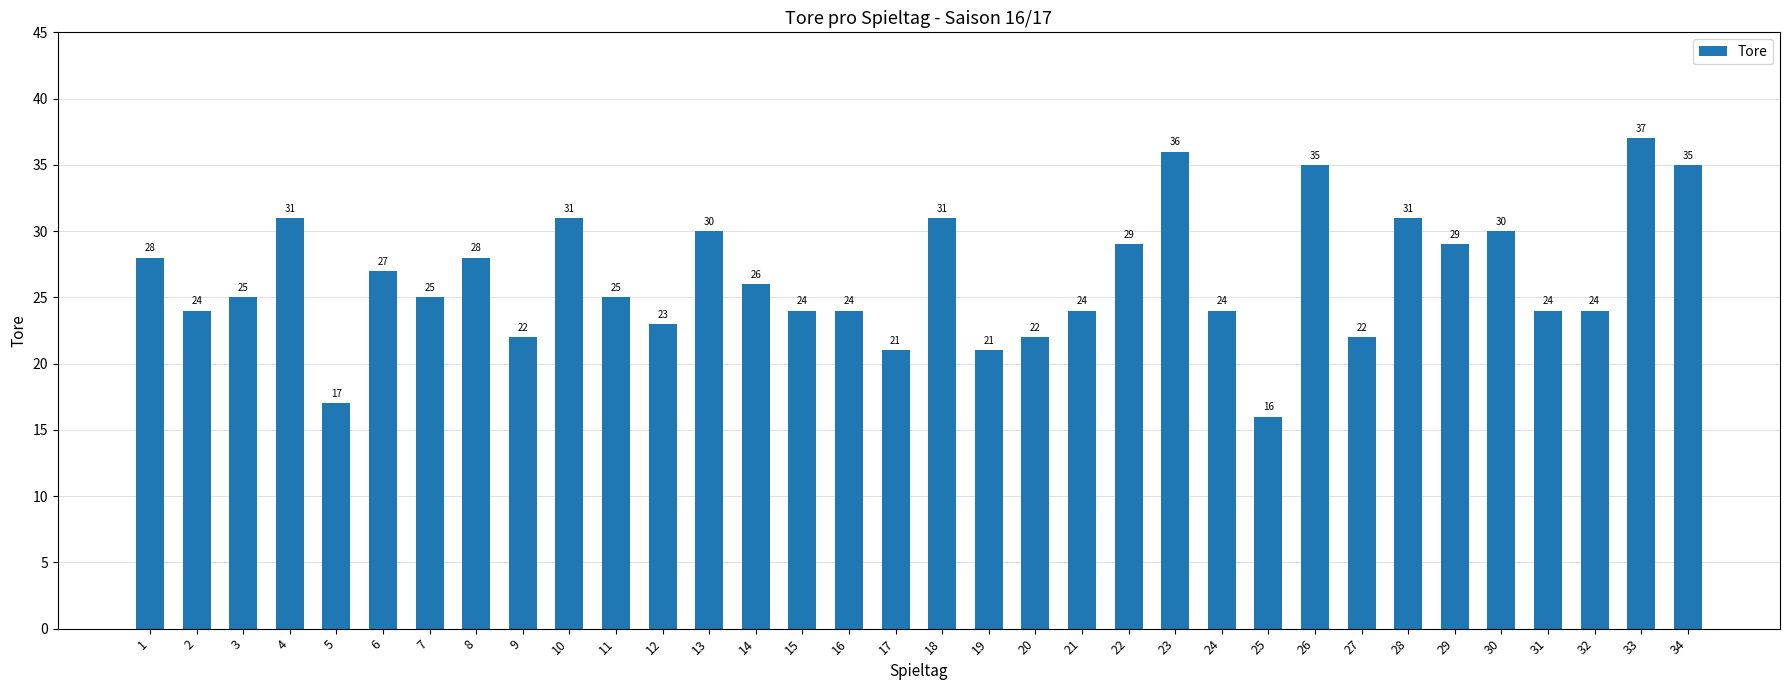

Reading left to right, extract all data points from this chart.

1=28	2=24	3=25	4=31	5=17	6=27	7=25	8=28	9=22	10=31	11=25	12=23	13=30	14=26	15=24	16=24	17=21	18=31	19=21	20=22	21=24	22=29	23=36	24=24	25=16	26=35	27=22	28=31	29=29	30=30	31=24	32=24	33=37	34=35